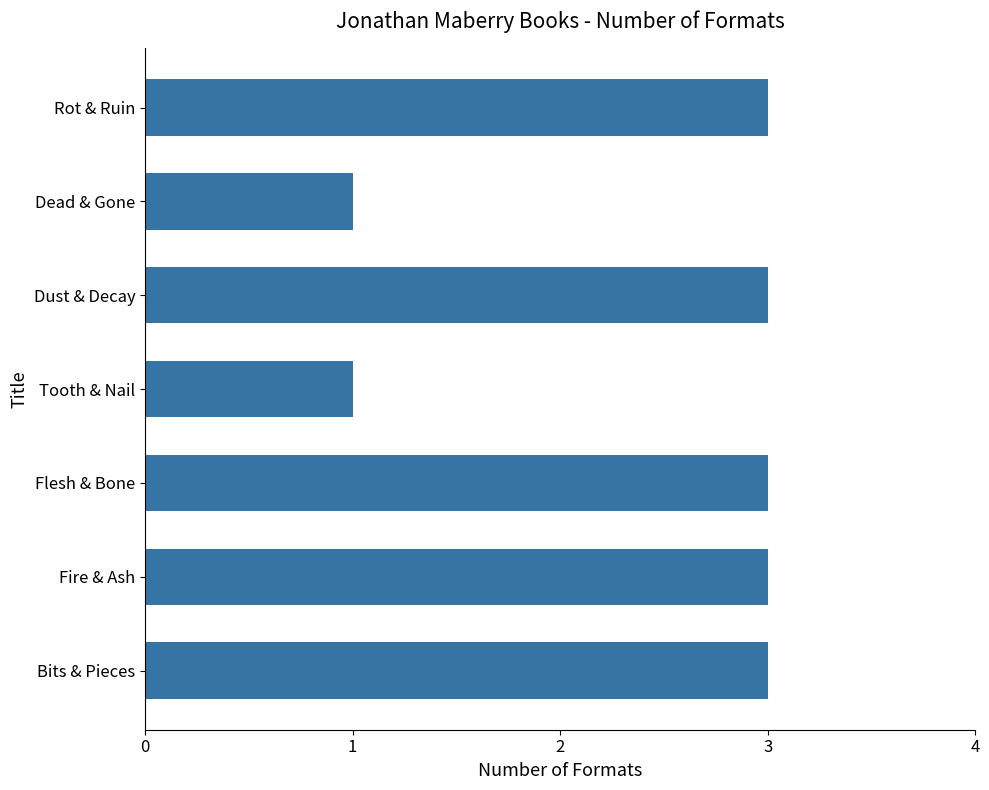

Approximately how many times larger is the value at Fire & Ash compared to Dust & Decay?

1.0